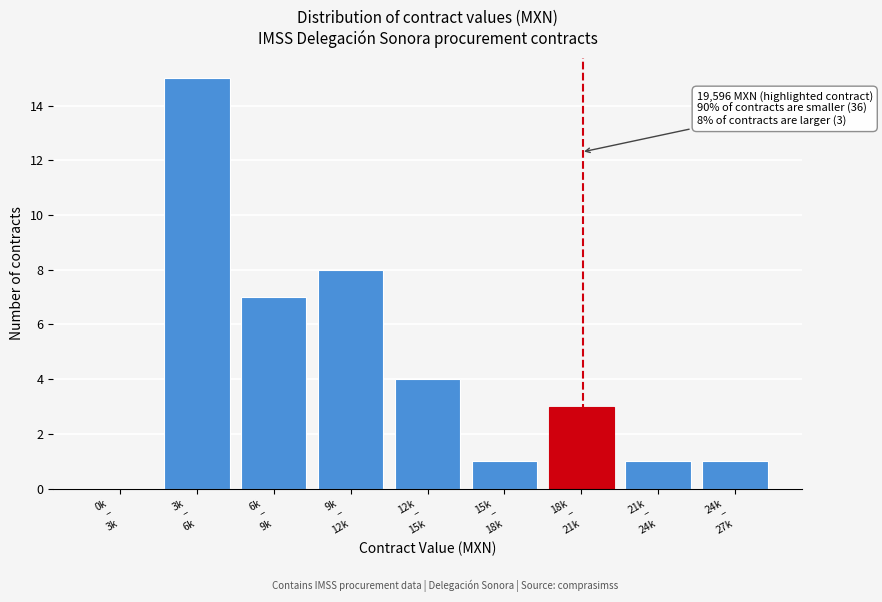

What is the greatest value displayed?

15